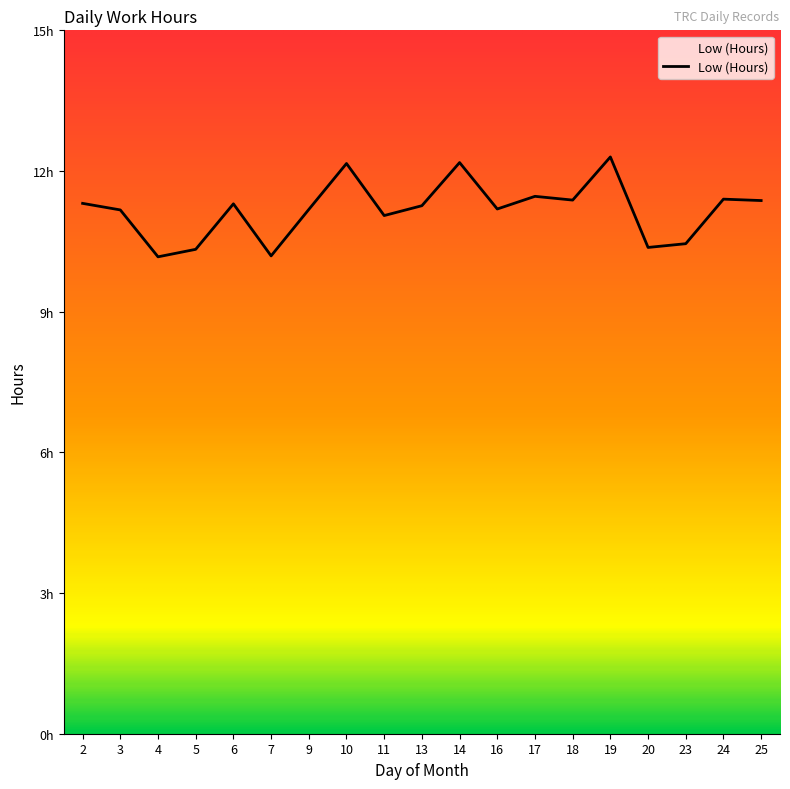

What is the value of the 15th point from the left?

12.3